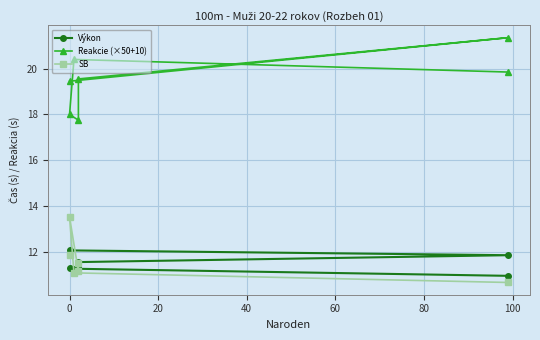

Between 20 and 100, which series saw the biggest shift?

SB